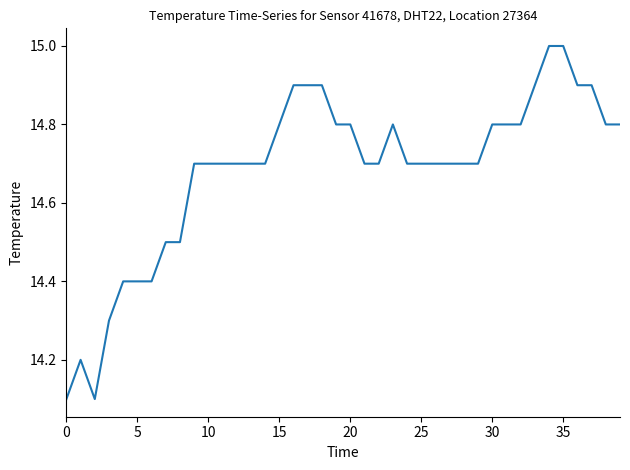

What is the difference between the maximum and minimum values?

0.9